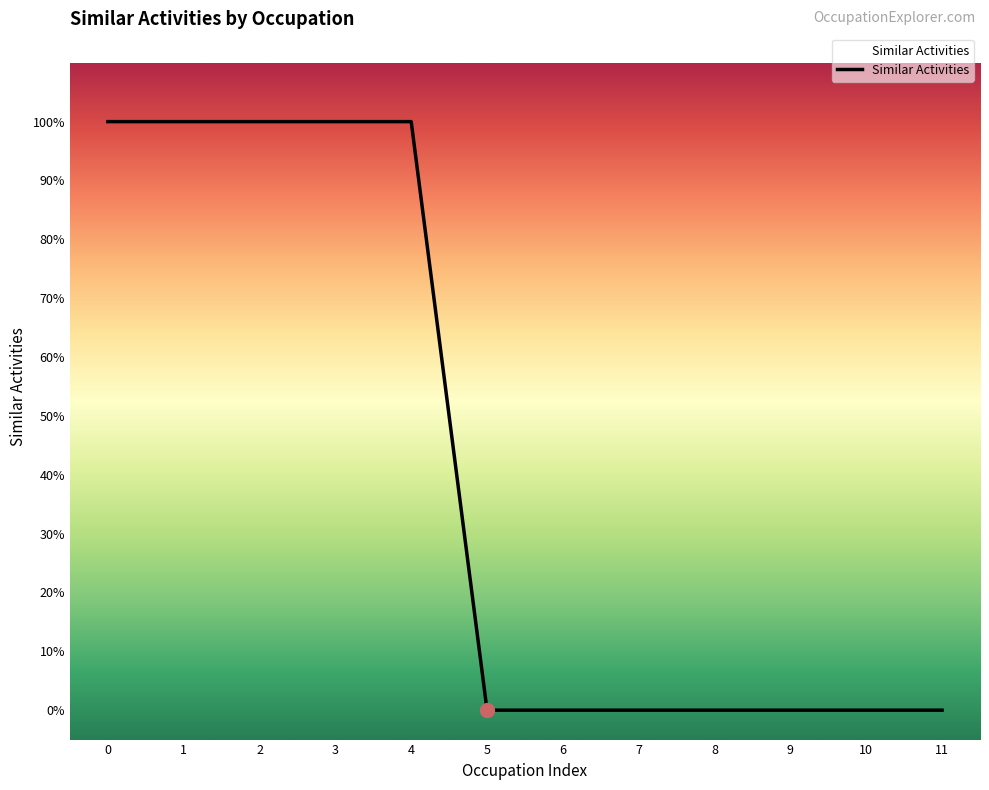

Does the chart have visible grid lines?

No